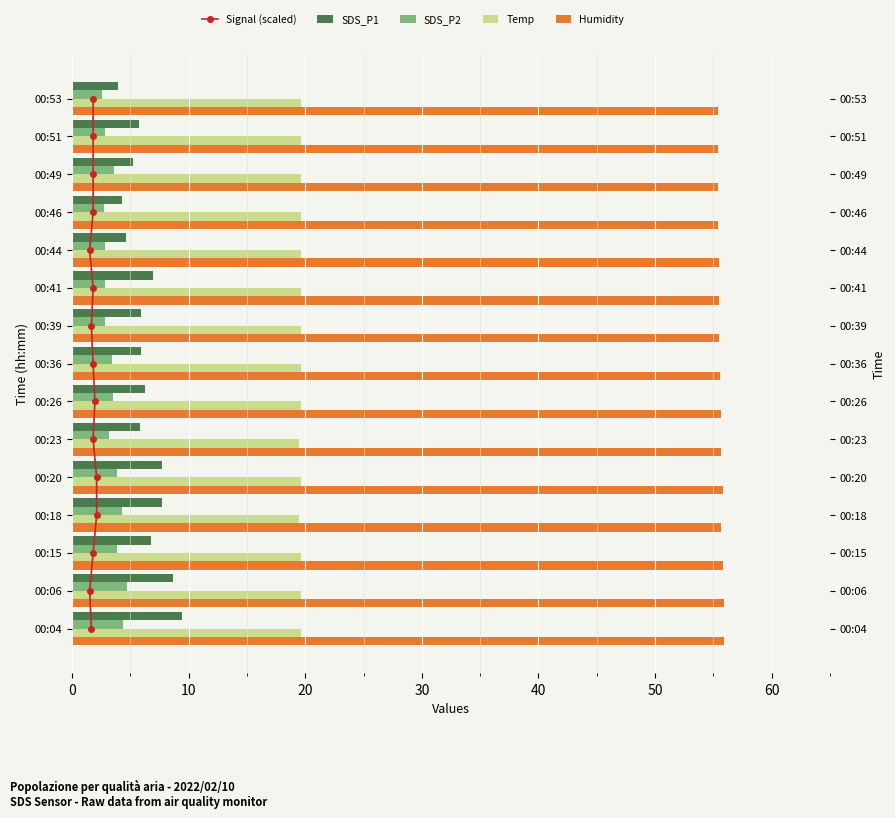

Which series has the largest total across all categories?

Humidity